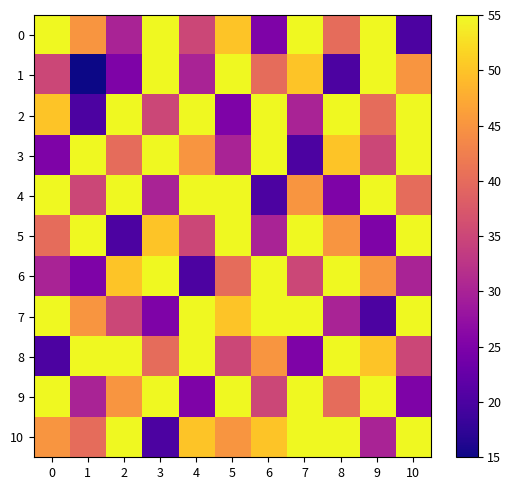

At which category does the chart reach its minimum across all series?

1